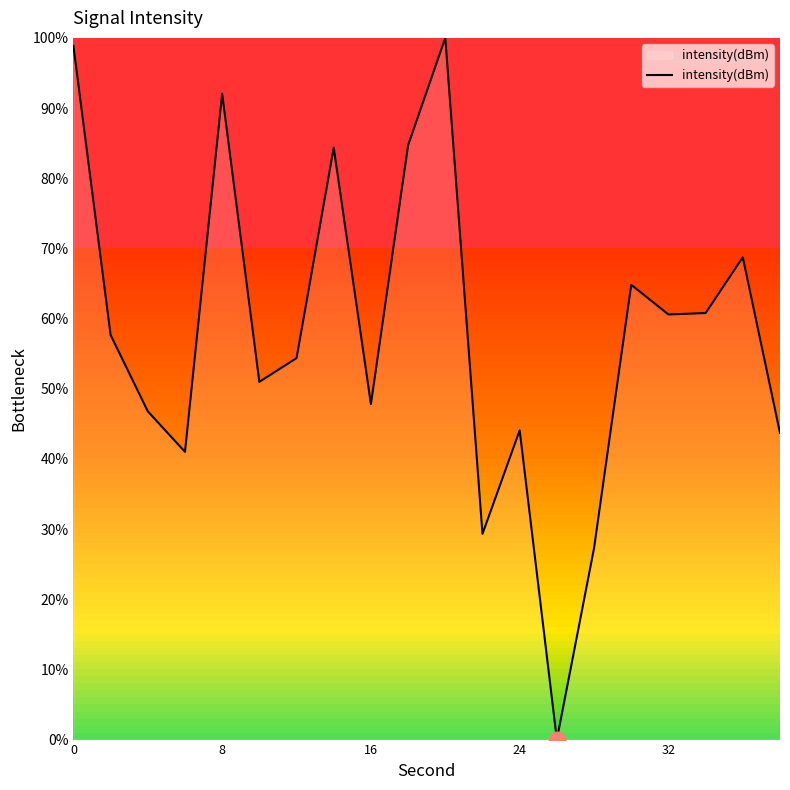

What is the difference between the maximum and minimum values?

100.0